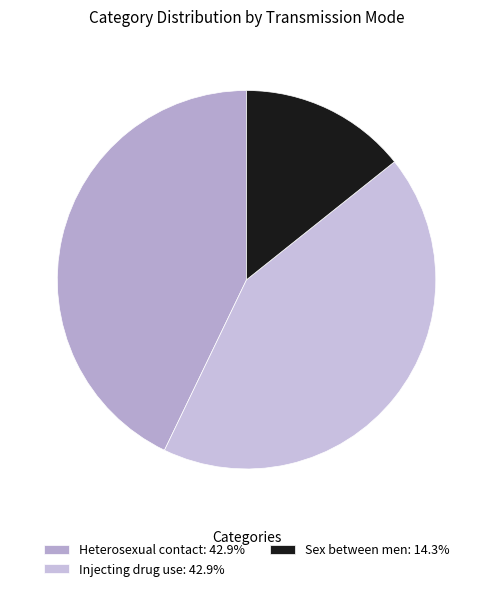

To the nearest percent, what is the average slice percentage?

33%